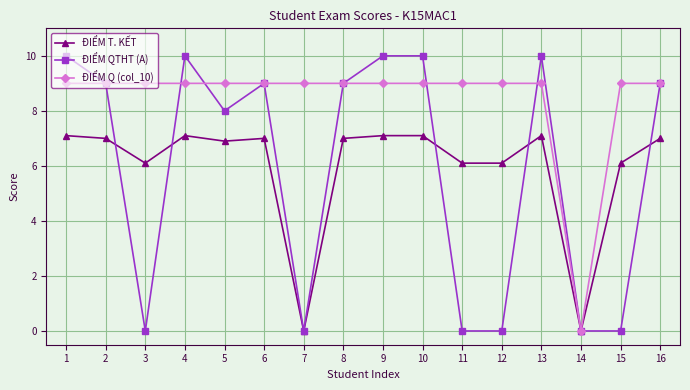

Where is ĐIỂM Q (col_10) nearest to the value 4?

14